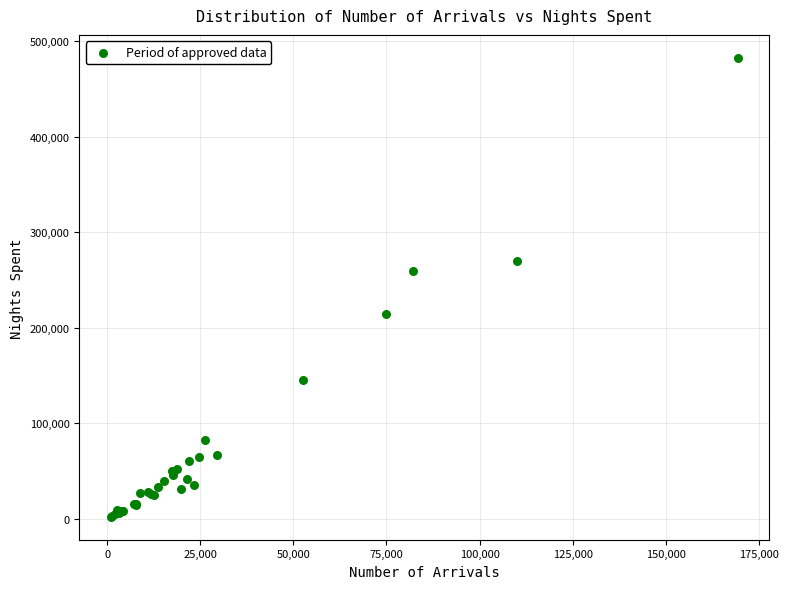

What Y value in the scatter plot is closest to 242169?

259258